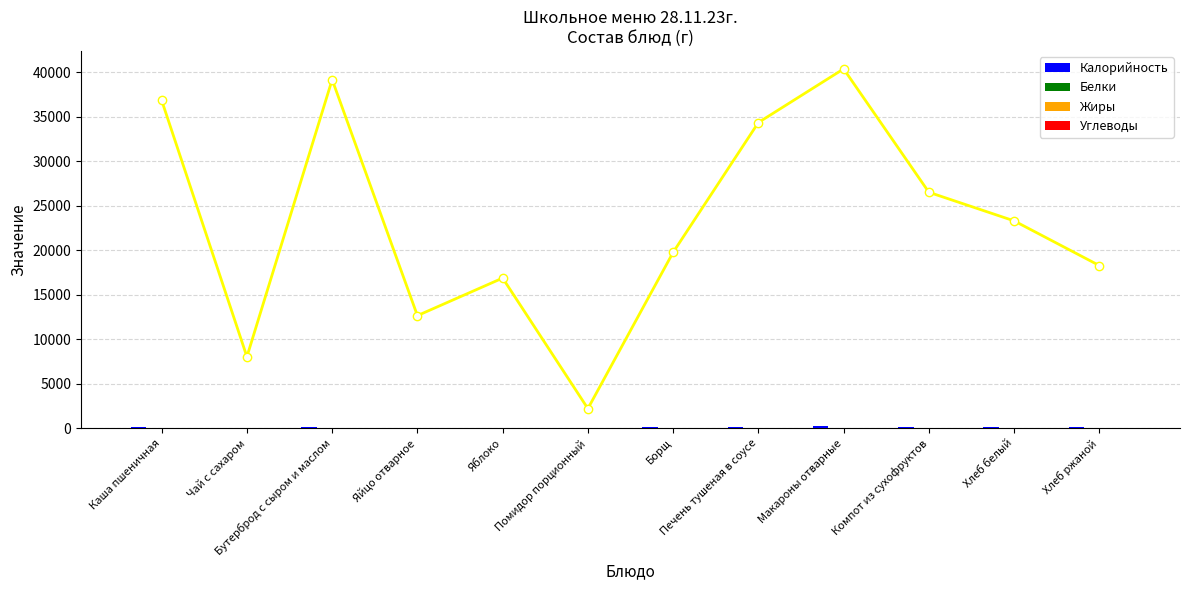

Which label corresponds to the largest value in the chart?

Макароны отварные